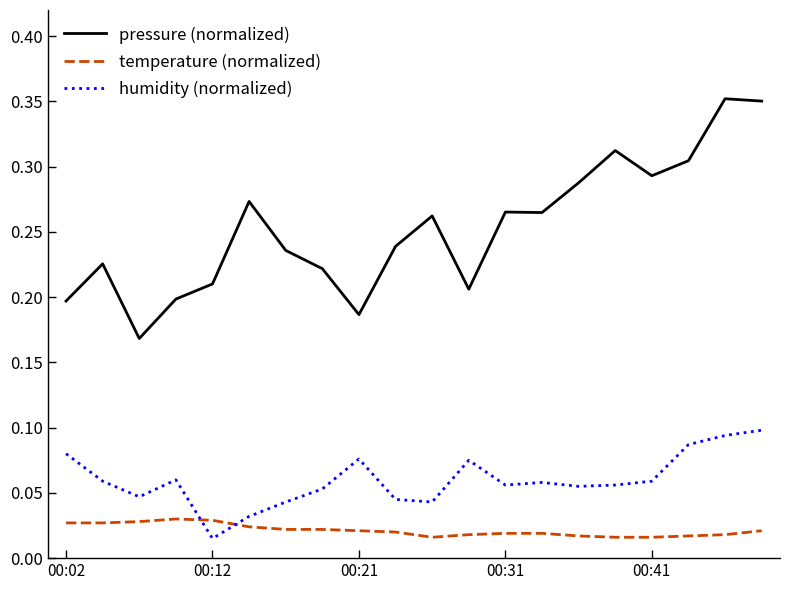

Rank the series by their maximum value, from highest to lowest.

pressure (normalized), humidity (normalized), temperature (normalized)